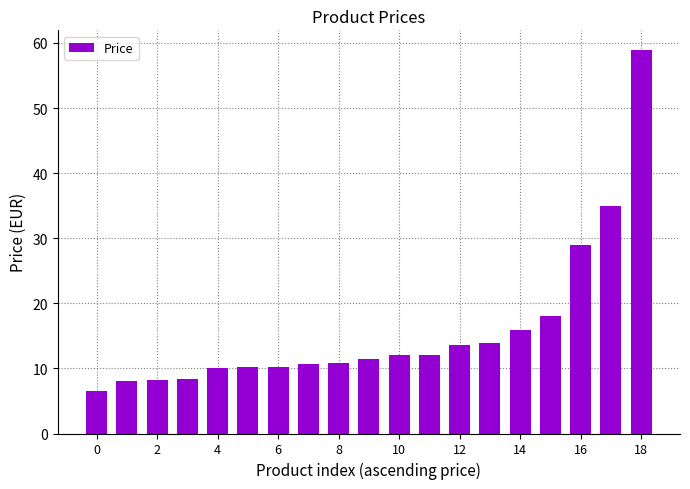

How many data points does each series have?

19